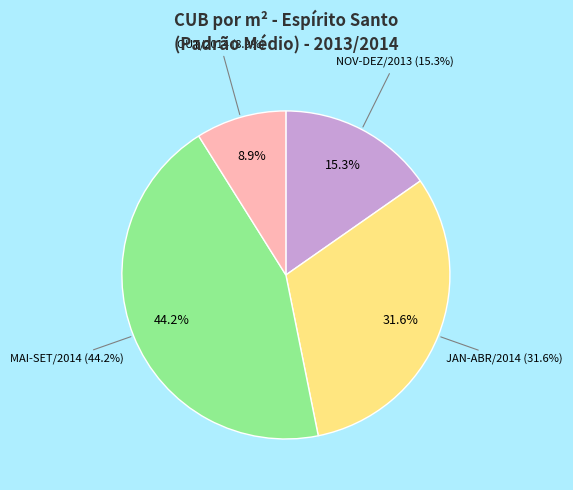

Is it true that ABR/2014 is 1% of the pie?

False